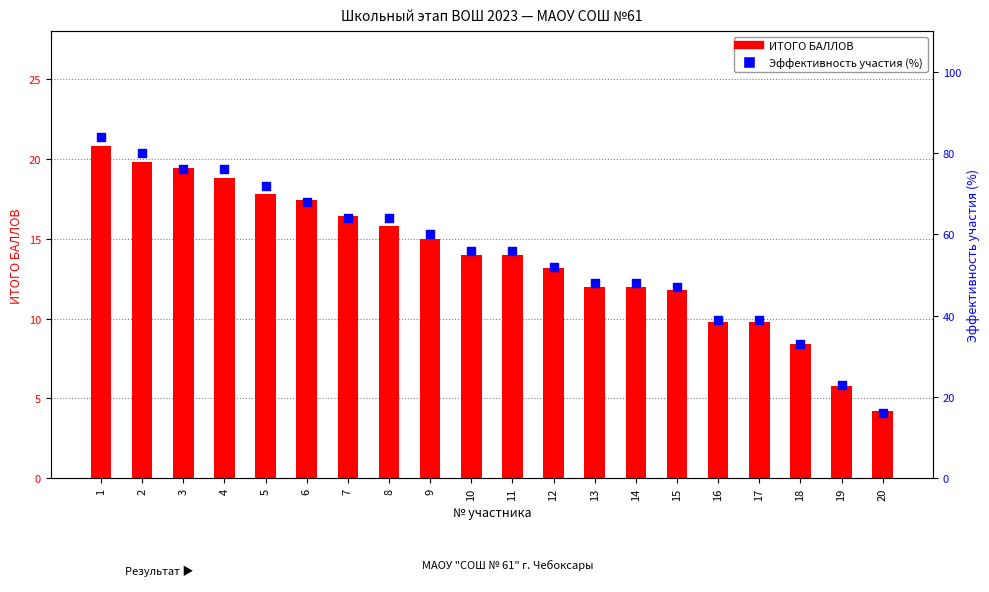

Which series has the largest total across all categories?

Эффективность участия (%)